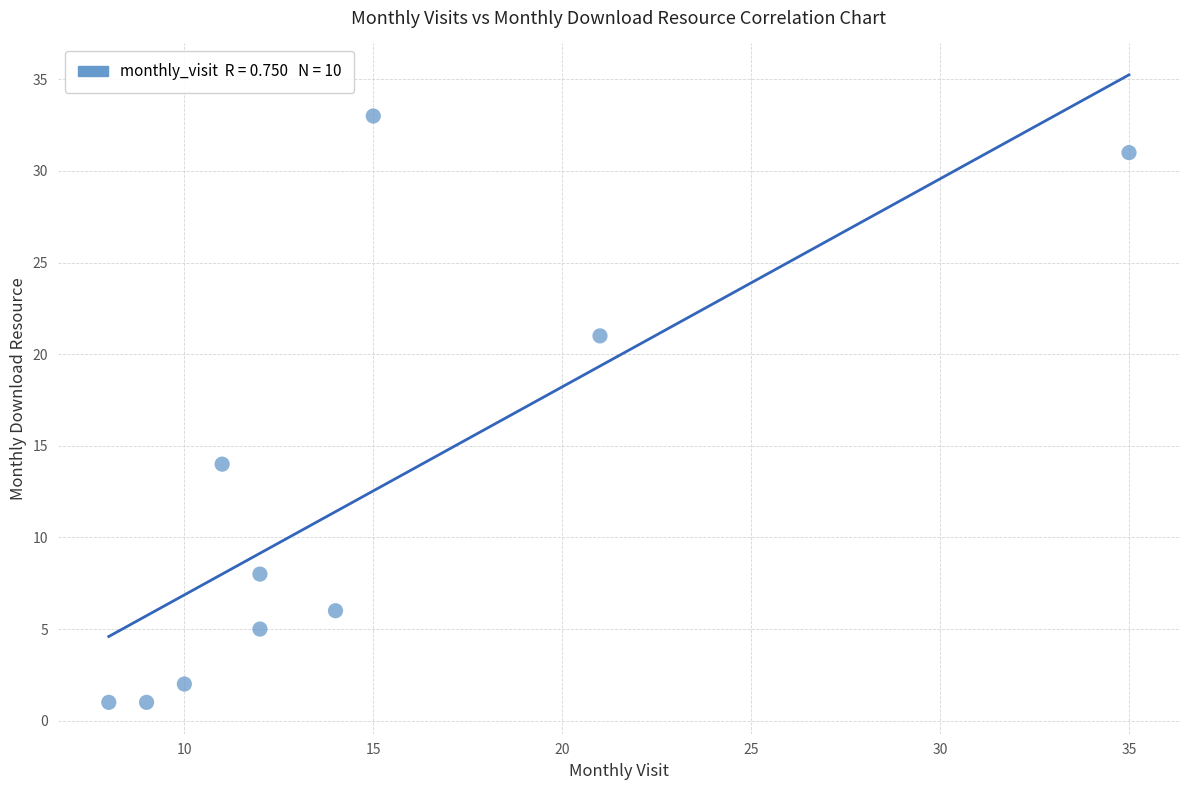

What is the average X value?

15